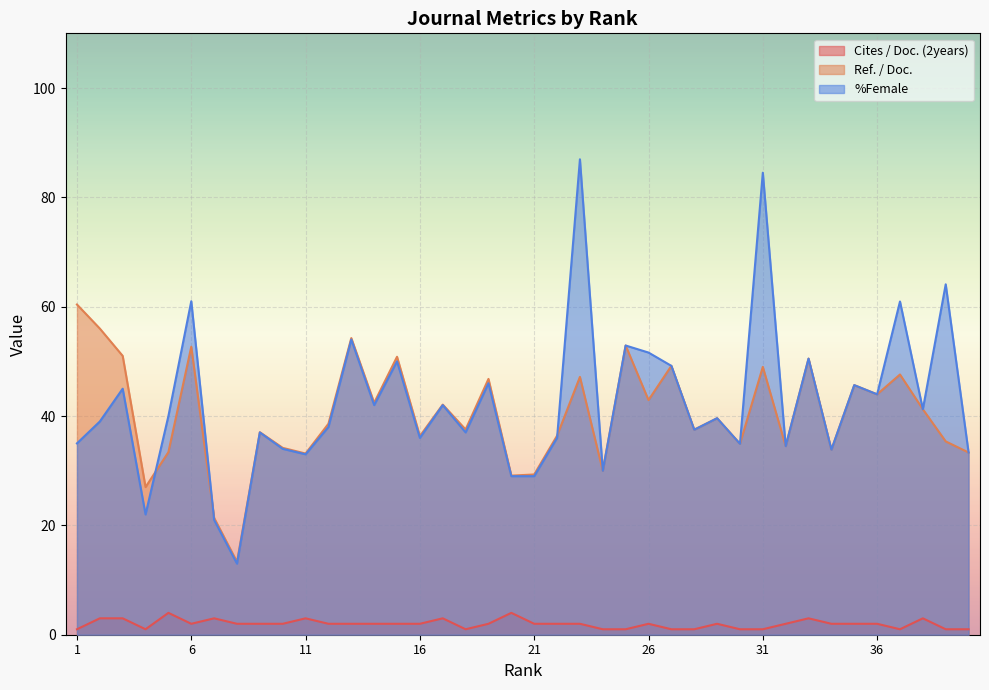

Is the value of Ref. / Doc. at 18 greater than the value of Cites / Doc. (2years) at 12?

Yes